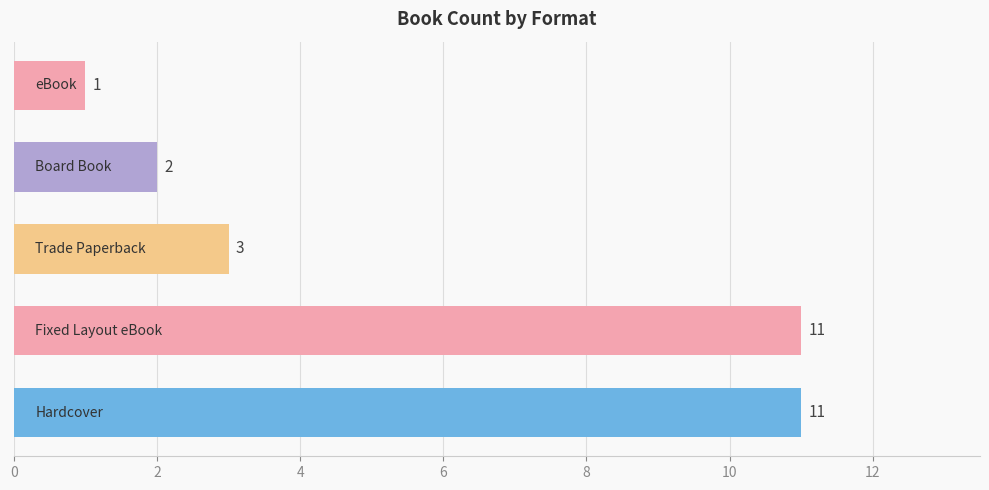

What is the greatest value displayed?

11